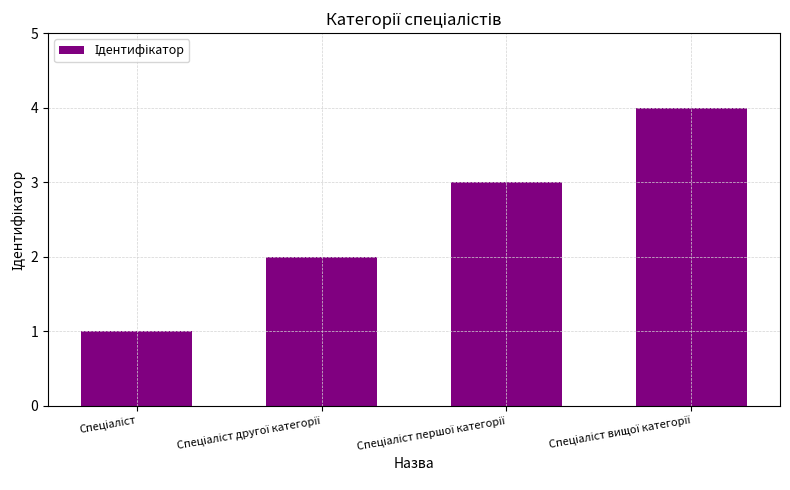

What is the difference between the maximum and minimum values?

3